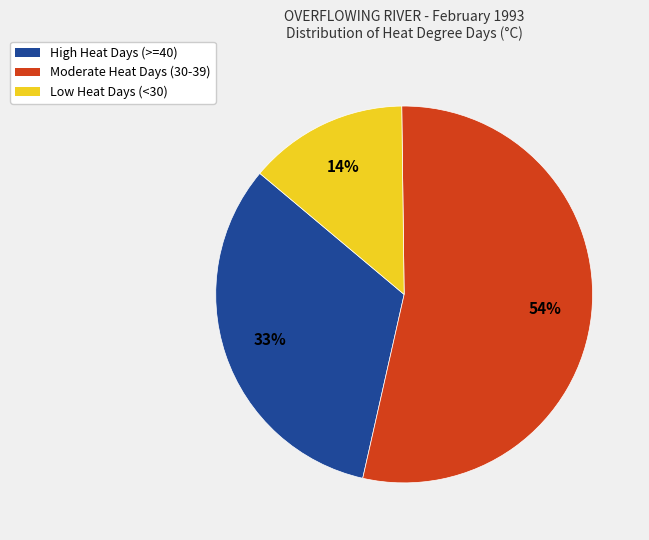

The Low Heat Days (<30) slice represents 28% of the pie. True or false?

False